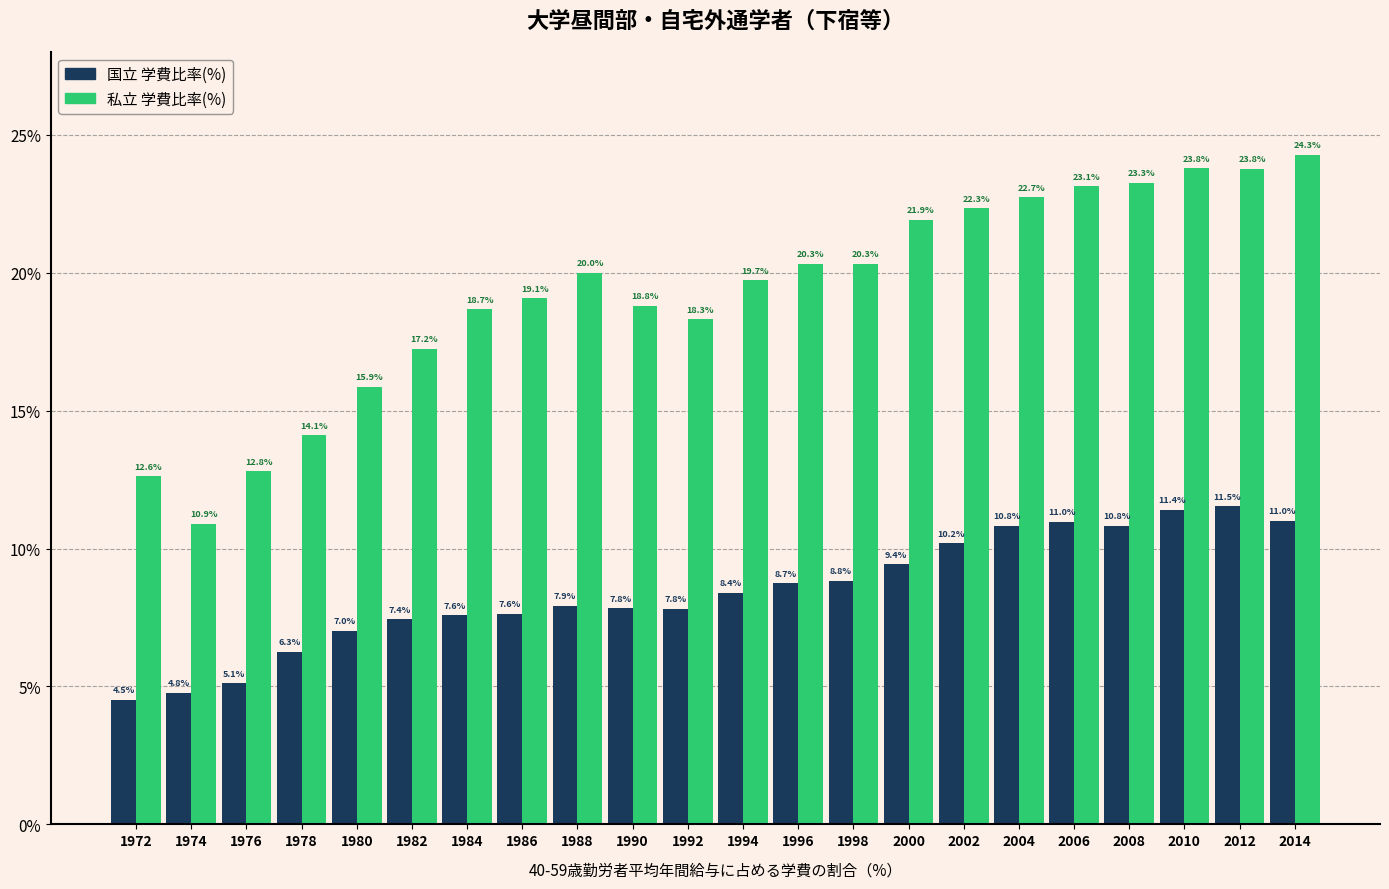

Rank the series by their average value, from lowest to highest.

国立 学費比率(%), 私立 学費比率(%)